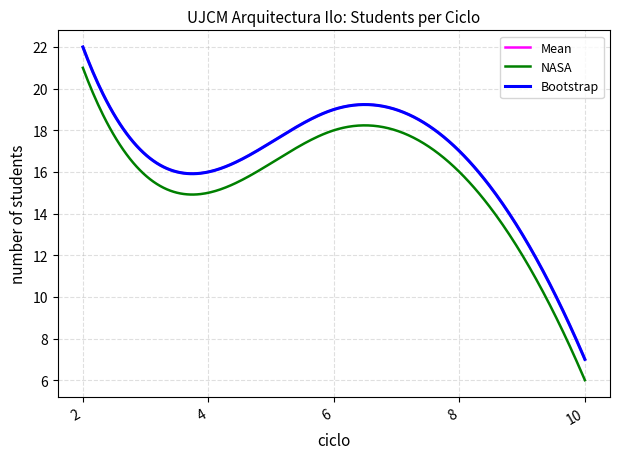

Does the chart have visible grid lines?

Yes